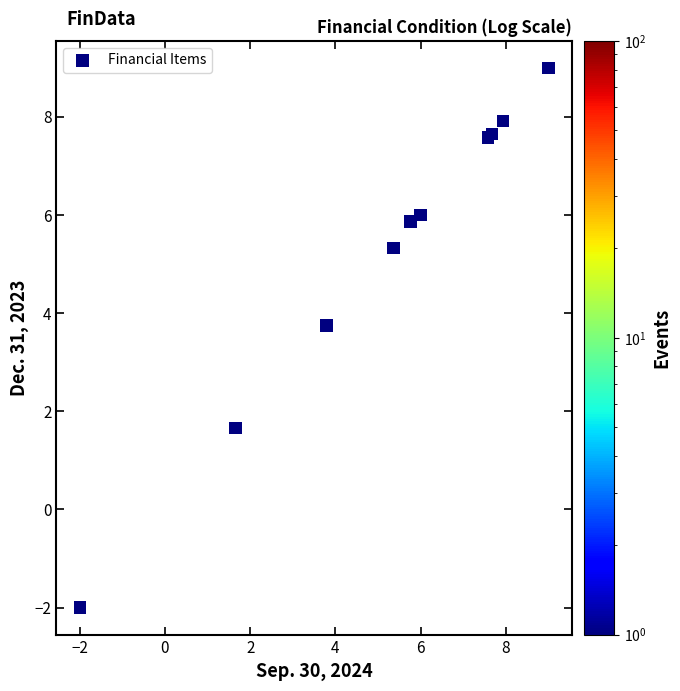

What Y value in the scatter plot is closest to 3?

3.7